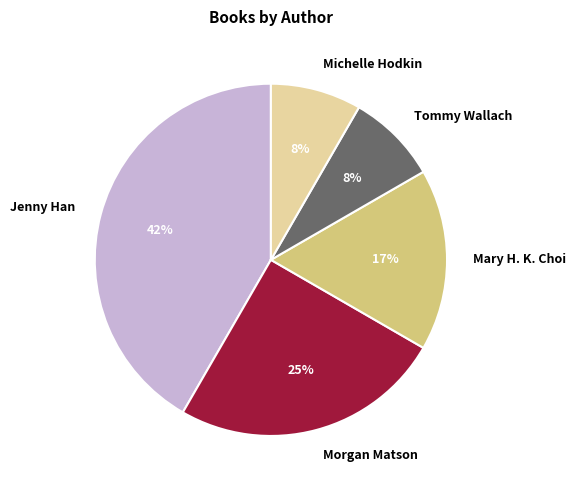

What is the largest slice in the pie chart?

Jenny Han